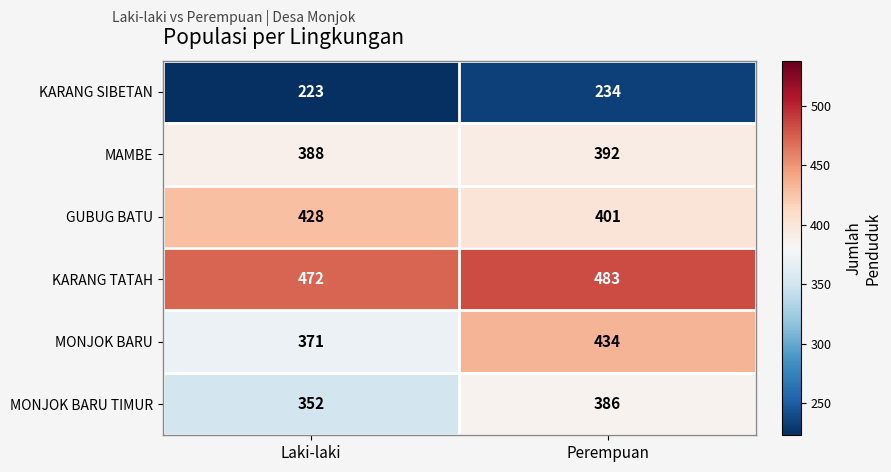

Reading left to right, what are all the values shown in this chart?

KARANG SIBETAN: 223	234
MAMBE: 388	392
GUBUG BATU: 428	401
KARANG TATAH: 472	483
MONJOK BARU: 371	434
MONJOK BARU TIMUR: 352	386